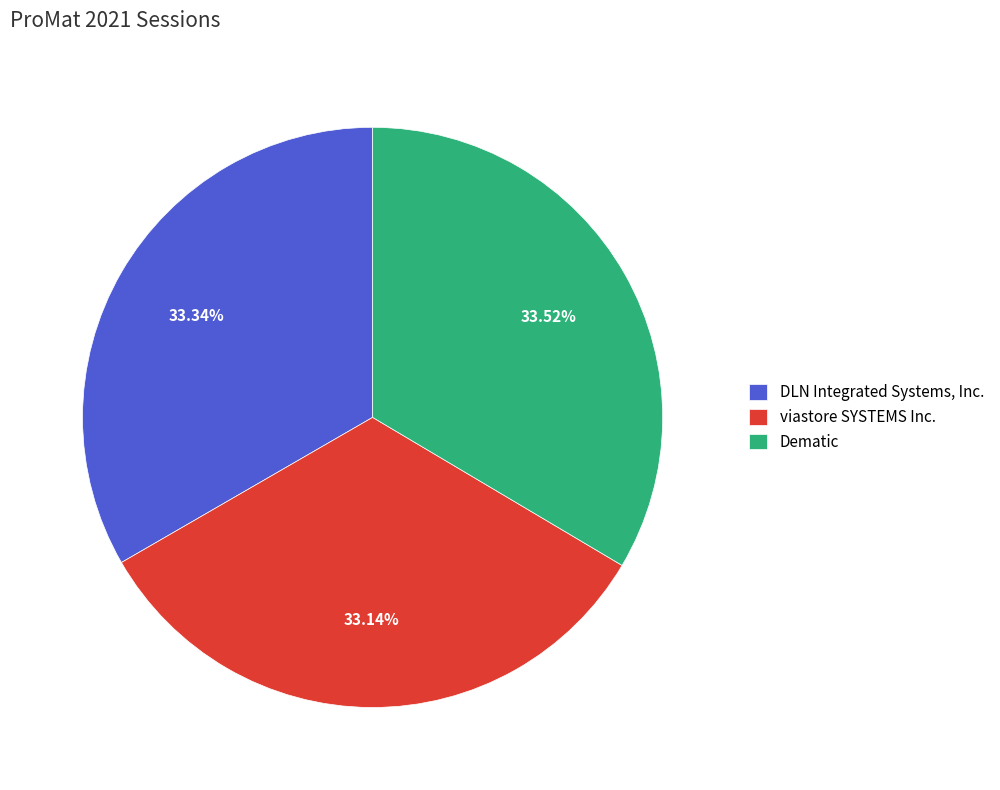

Does viastore SYSTEMS Inc. account for over 50% of the chart?

No